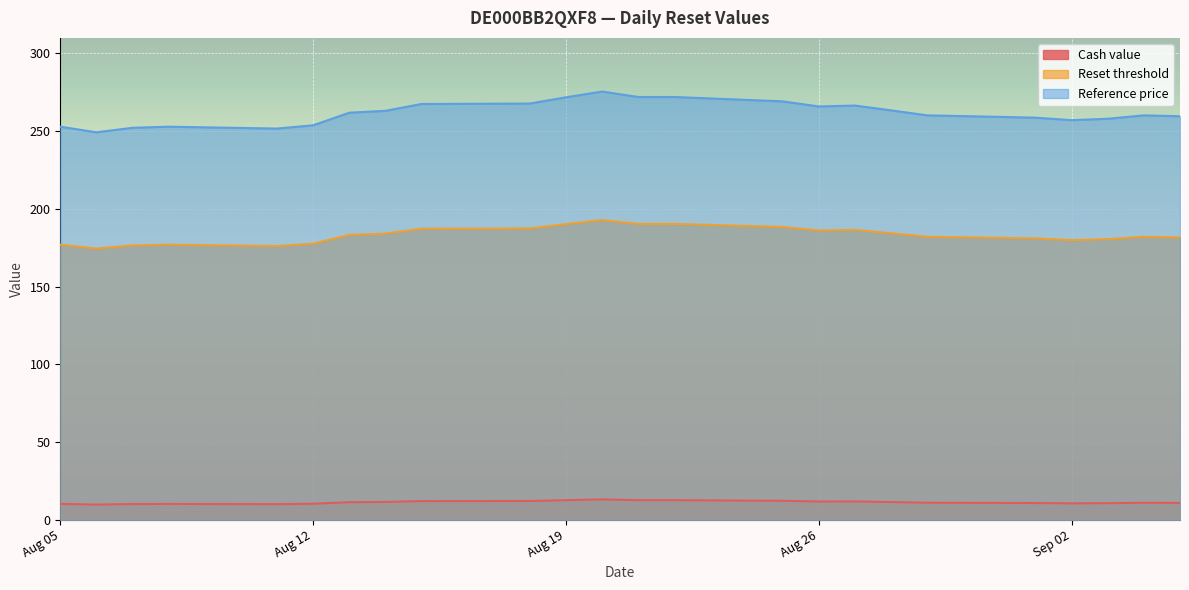

The Reference price series shows 77.5 at Aug 19. True or false?

False